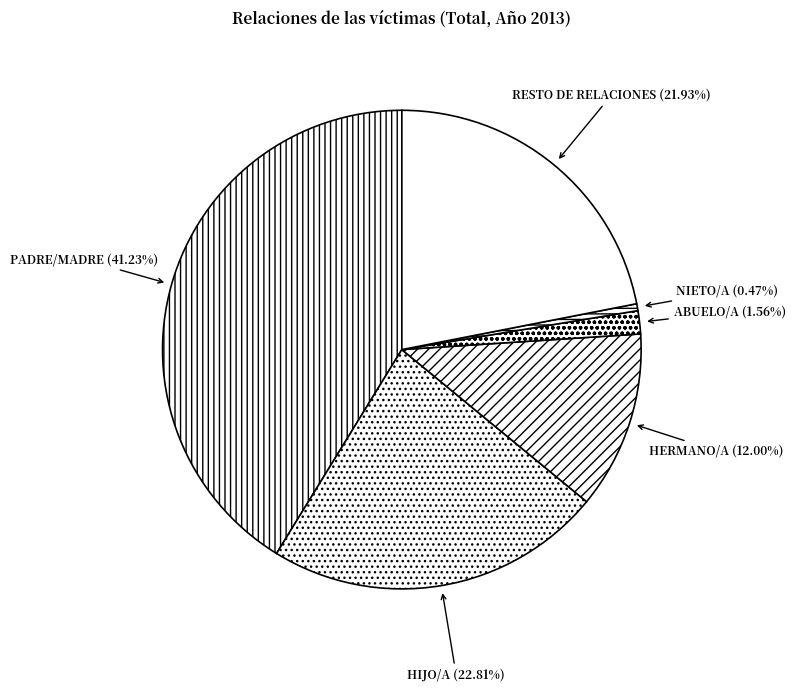

Count the number of slices in the pie.

6